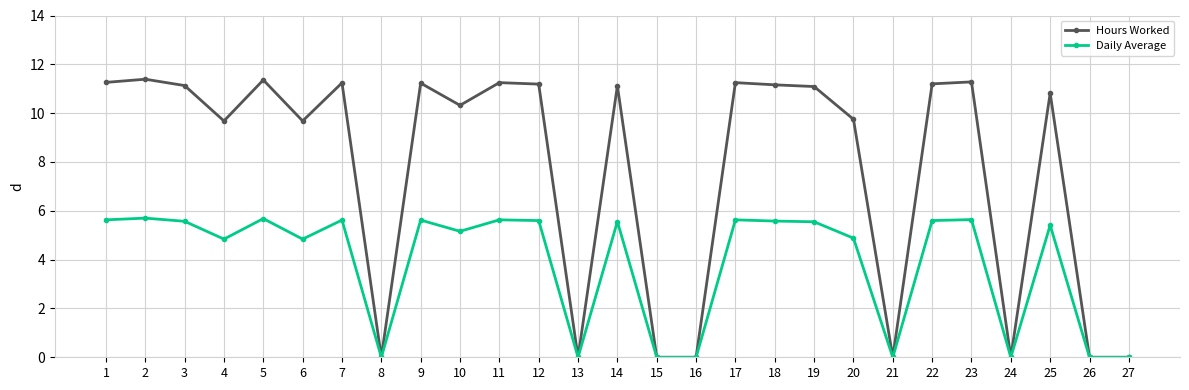

What is the difference between the highest and lowest values at 4?

4.8